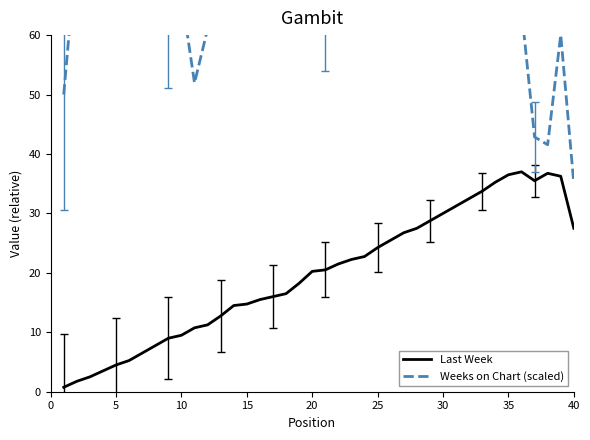

How many lines are shown in the chart?

2